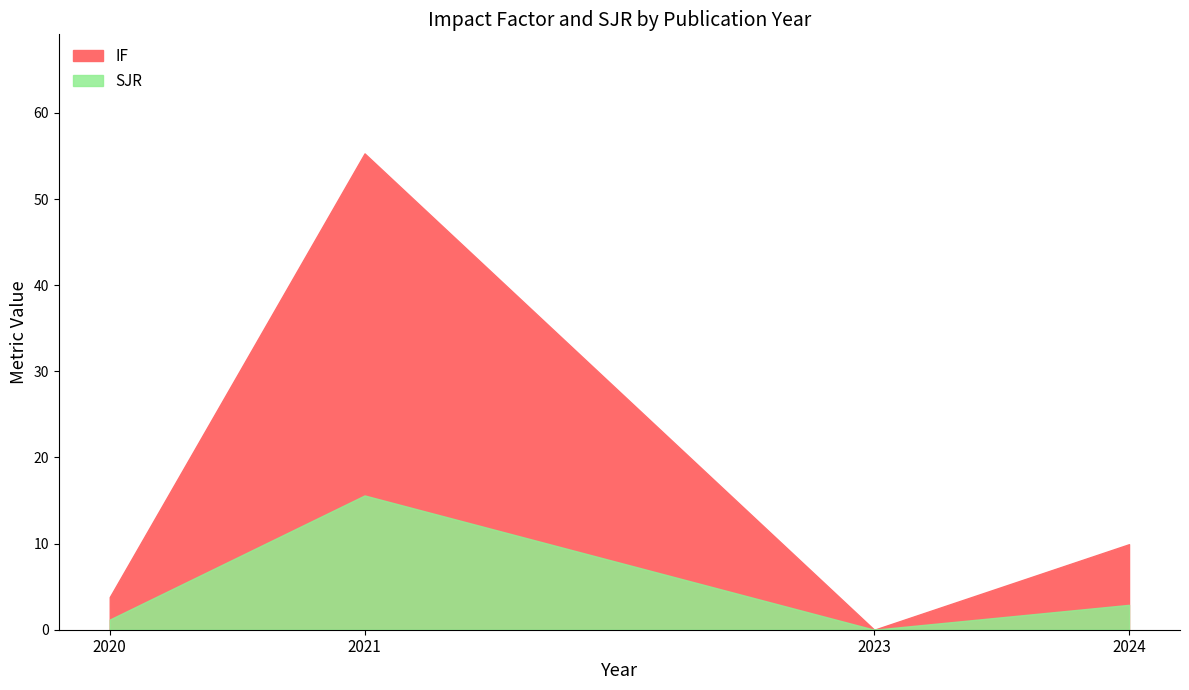

At which category is the sum across all series the highest?

2021